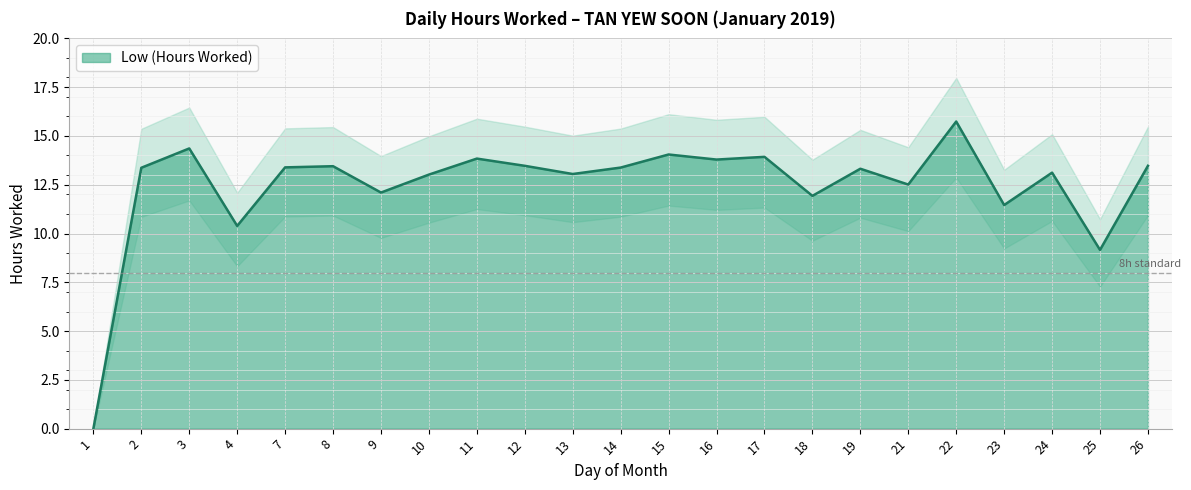

Is it true that the value at 22 is 15.7?

True